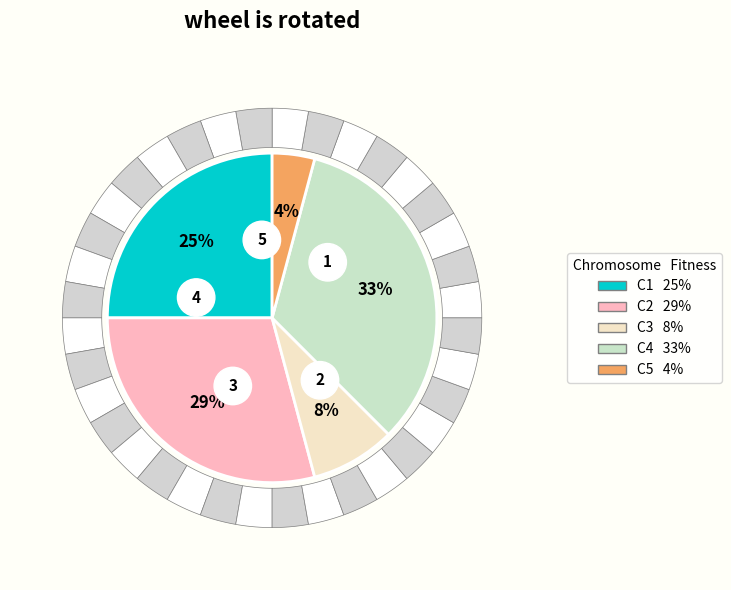

Is there any slice that represents more than half of the pie?

No